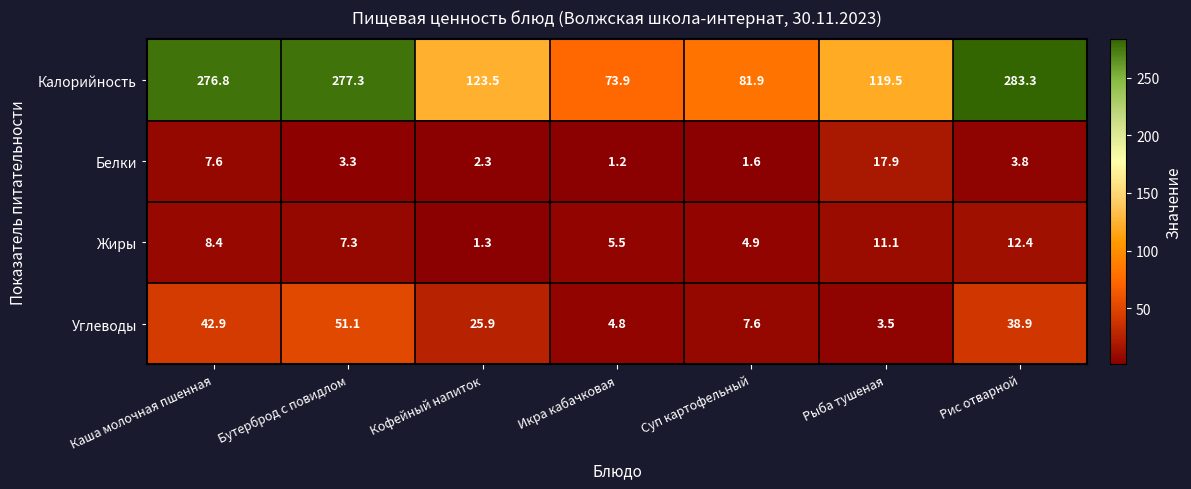

What is the difference between the Углеводы values at Каша молочная пшенная and Суп картофельный?

35.3